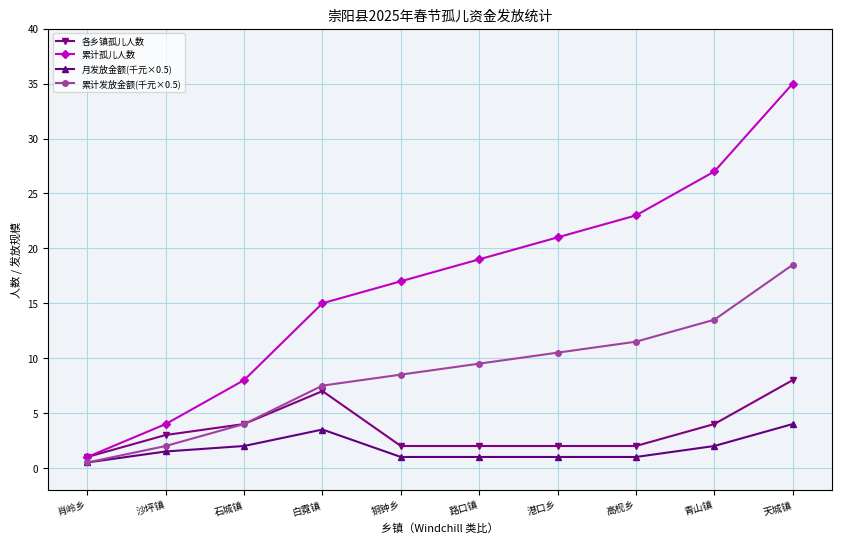

The 月发放金额(千元×0.5) series shows 7.0 at 天城镇. True or false?

False